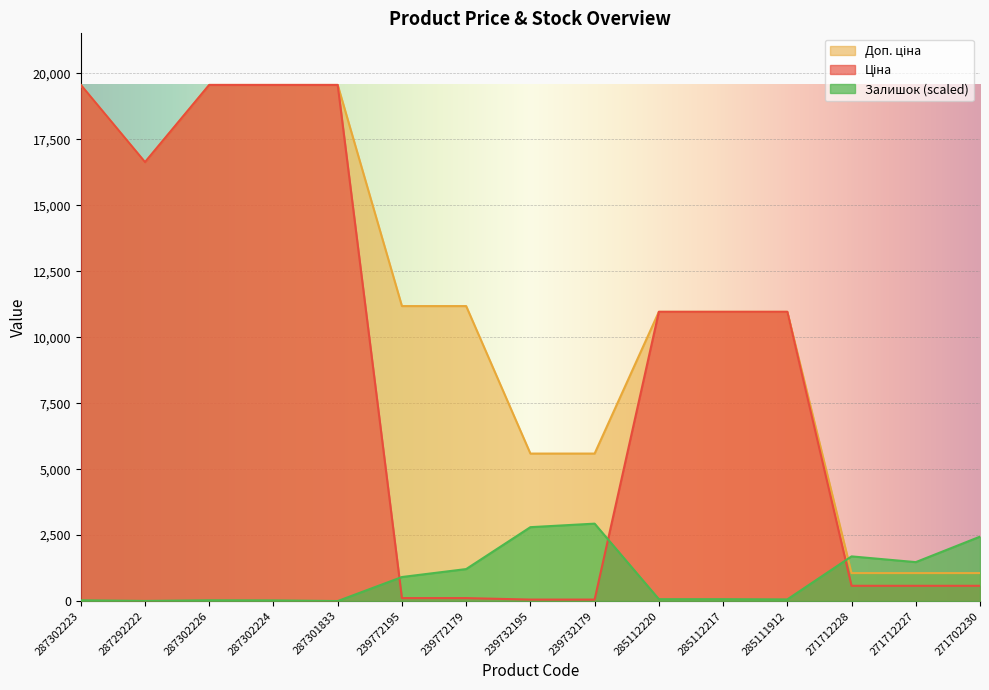

Reading right to left, what are all the values shown in this chart?

Ціна: 578.1	578.1	578.1	10964.4	10964.4	10964.4	55.9	55.9	111.8	111.8	19564.9	19564.9	19564.9	16636.8	19564.9
Доп. ціна: 1060.0	1060.0	1060.0	10964.4	10964.4	10964.4	5591.0	5591.0	11182.0	11182.0	19564.9	19564.9	19564.9	16636.8	19564.9
Залишок: 2441.4	1475.7	1693.1	62.7	71.1	71.1	2934.7	2801.0	1212.4	911.4	0.0	25.1	29.3	4.2	29.3